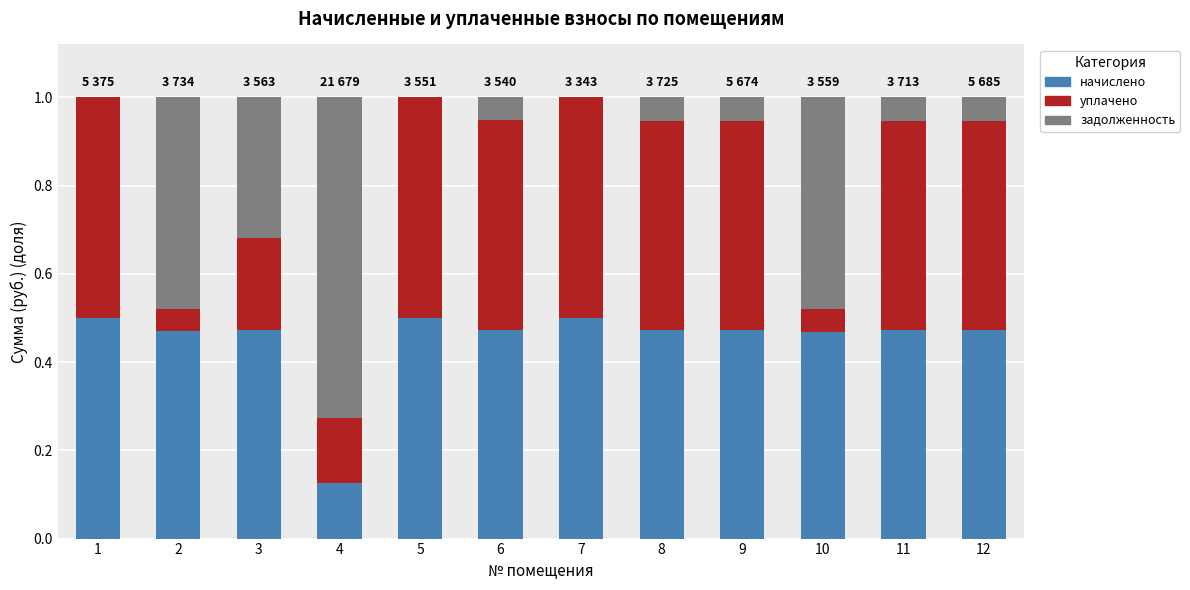

What is the sum of all начислено values?

5.4